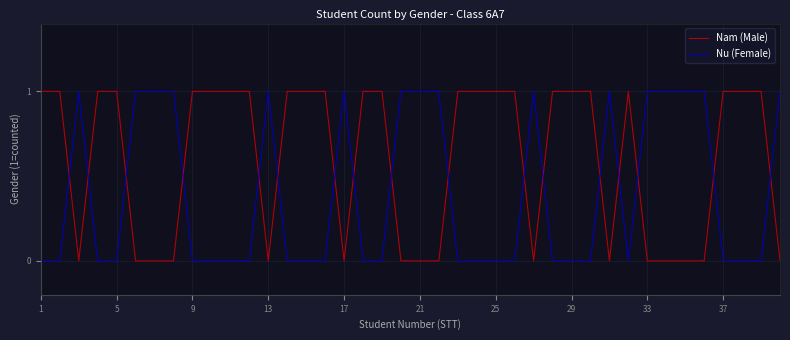

Which series has the largest total across all categories?

Nam (Male)